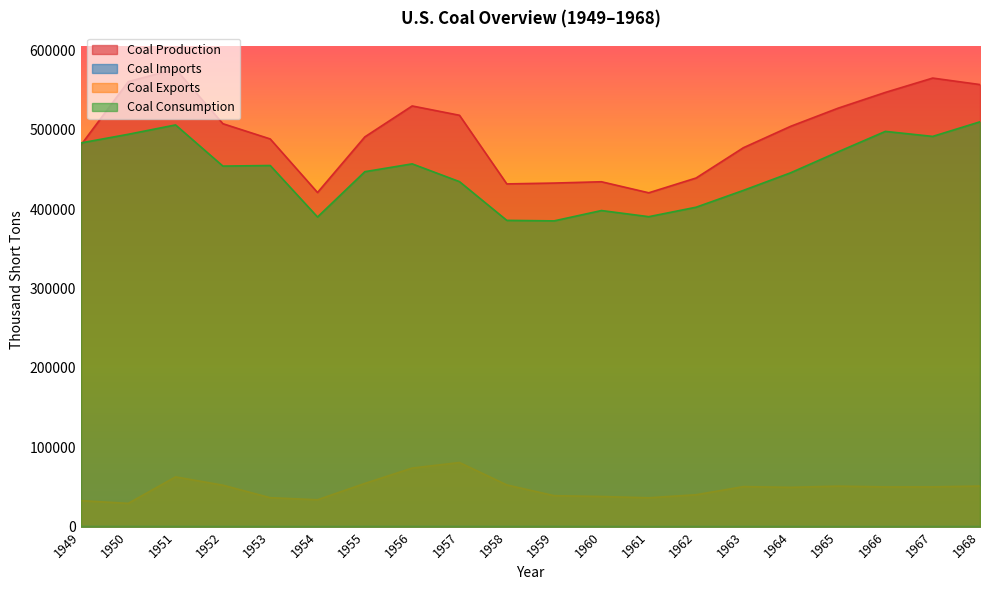

Reading left to right, extract all data points from this chart.

Coal Production: 1949=480570	1950=560388	1951=576335	1952=507424	1953=488239	1954=420789	1955=490838	1956=529774	1957=518042	1958=431617	1959=432677	1960=434329	1961=420423	1962=439043	1963=477195	1964=504182	1965=526954	1966=546822	1967=564882	1968=556706
Coal Imports: 1949=315	1950=365	1951=319	1952=291	1953=258	1954=205	1955=337	1956=356	1957=368	1958=311	1959=378	1960=262	1961=165	1962=240	1963=272	1964=293	1965=184	1966=178	1967=227	1968=224
Coal Exports: 1949=32785	1950=29360	1951=62678	1952=52235	1953=36484	1954=33892	1955=54429	1956=73797	1957=80778	1958=52573	1959=39041	1960=37981	1961=36405	1962=40215	1963=50435	1964=49544	1965=51032	1966=50068	1967=50123	1968=51155
Coal Consumption: 1949=483237	1950=494101	1951=505904	1952=454057	1953=454798	1954=389943	1955=447012	1956=456857	1957=434476	1958=385713	1959=385062	1960=398081	1961=390352	1962=402259	1963=423480	1964=445670	1965=471965	1966=497748	1967=491430	1968=509827